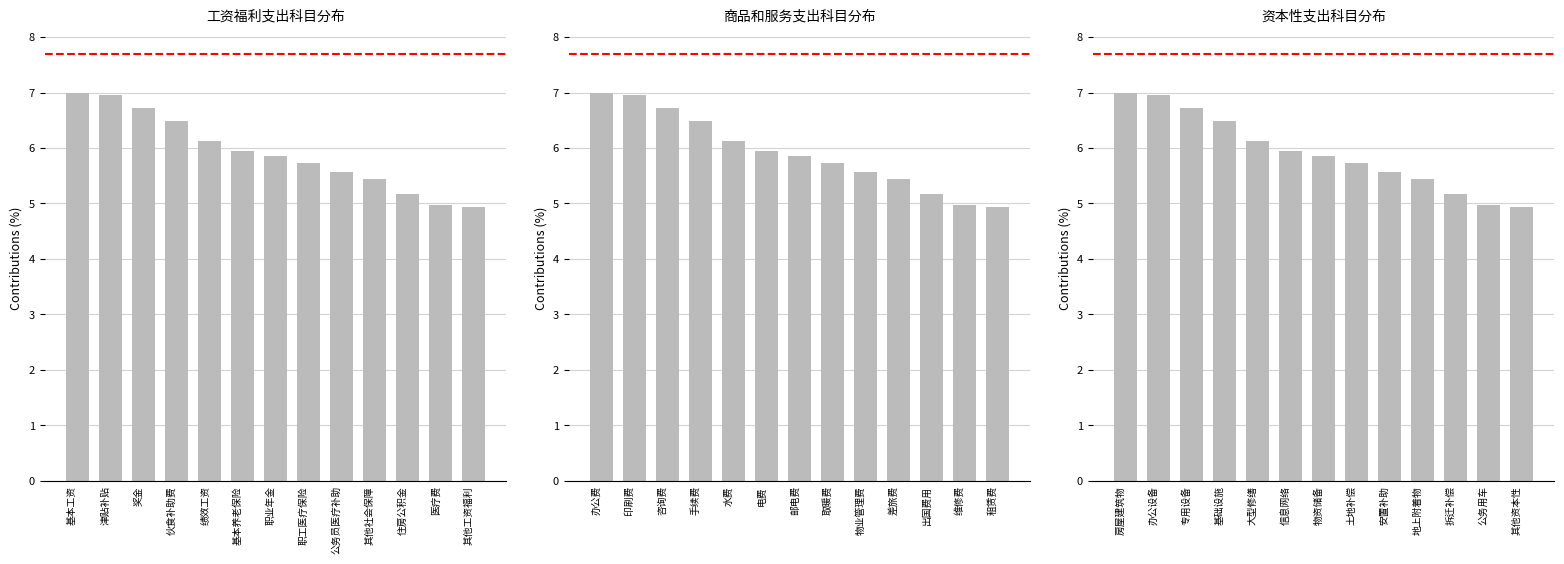

What position from the right is 公务用车?

2